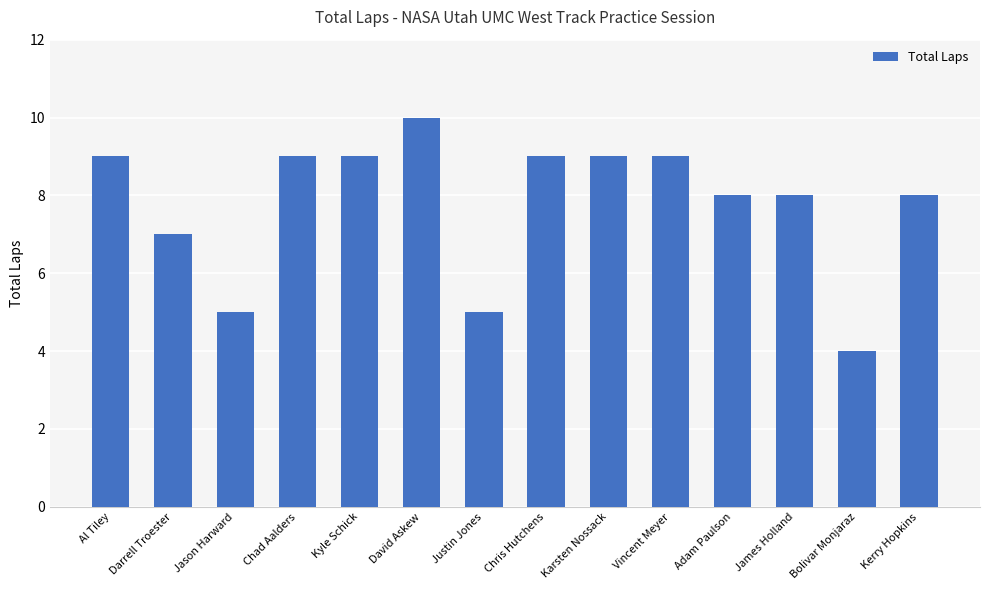

What is the difference between the maximum and minimum values?

6